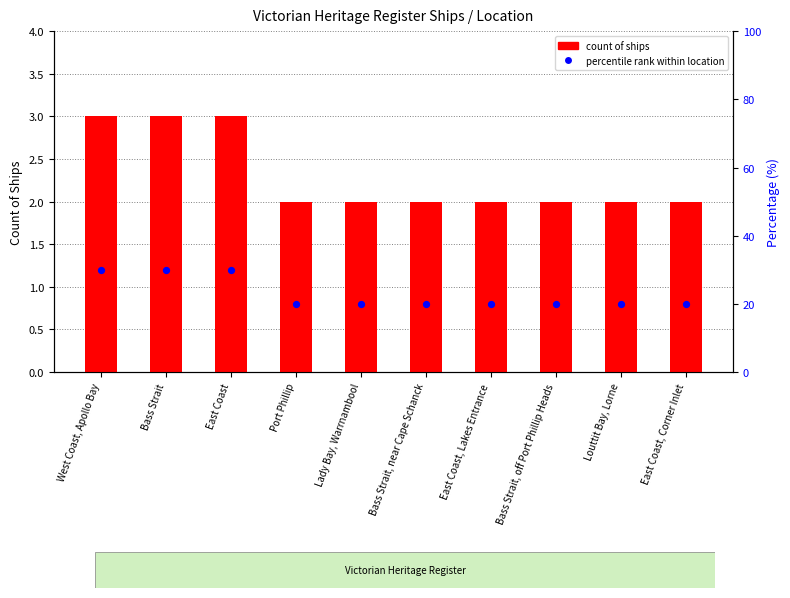

Which series has the largest Y range (max minus min)?

percentile rank within location